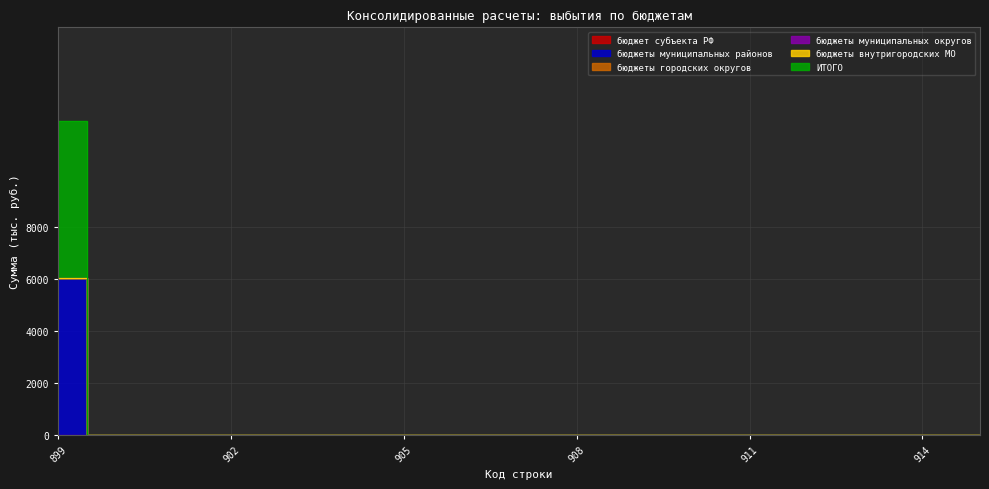

Which category has the highest value in the бюджеты внутригородских МО series?

899